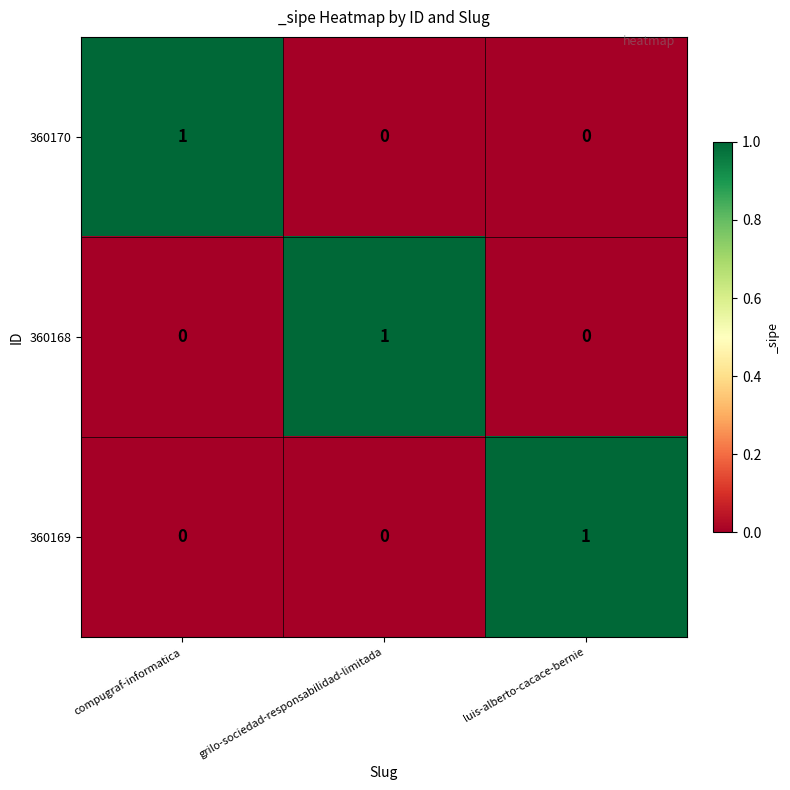

At how many categories does at least one series exceed 0?

3